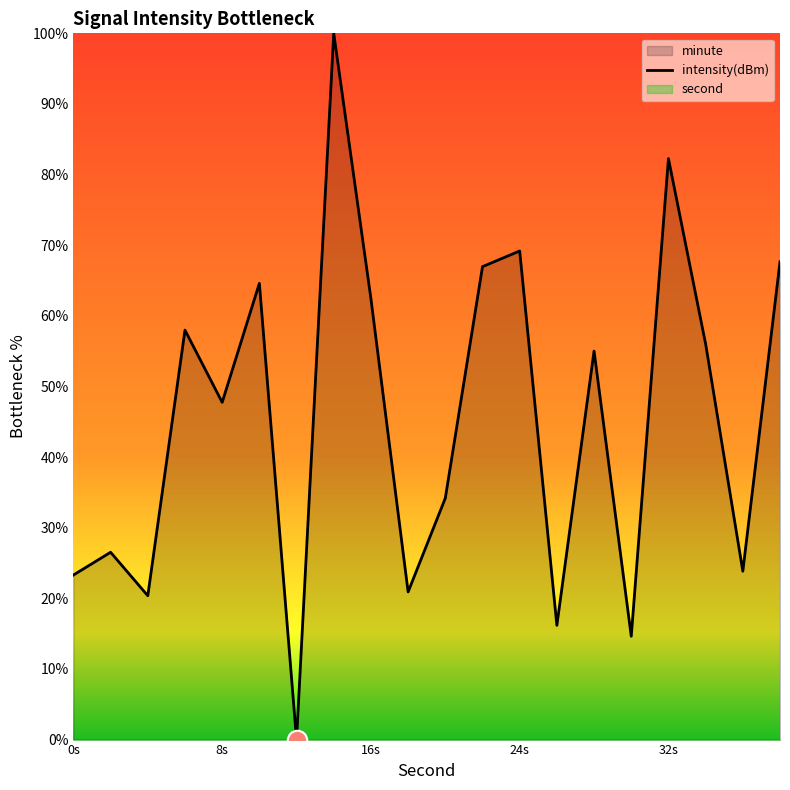

The chart shows a value of 54.1 at 6. True or false?

False